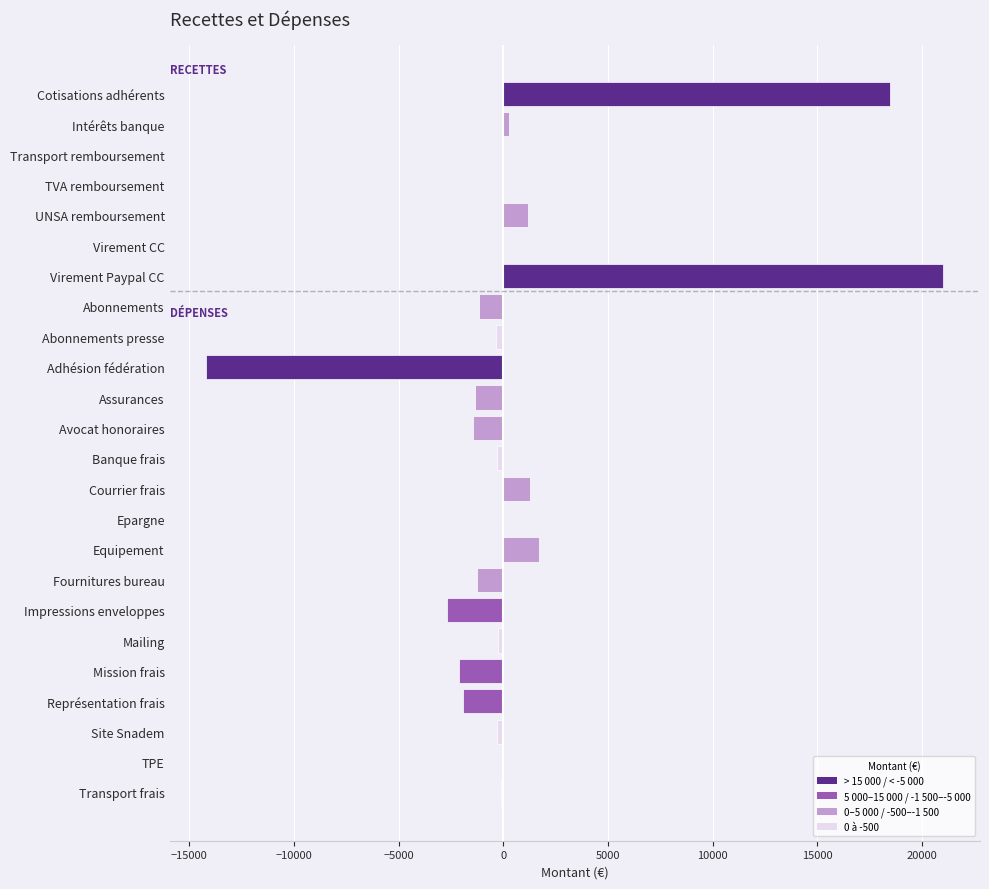

Which category has the highest value across all series?

Virement Paypal CC